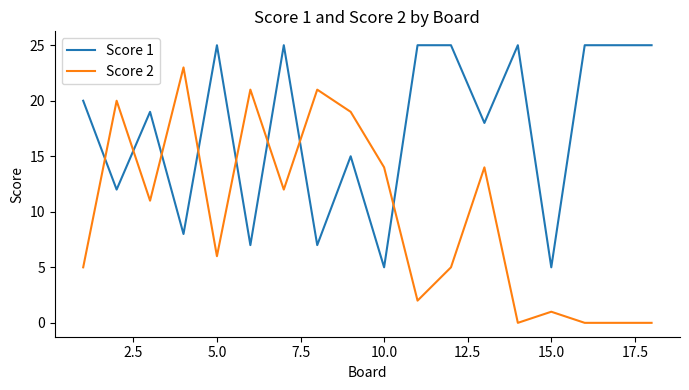

Which series has the largest range (max minus min)?

Score 2